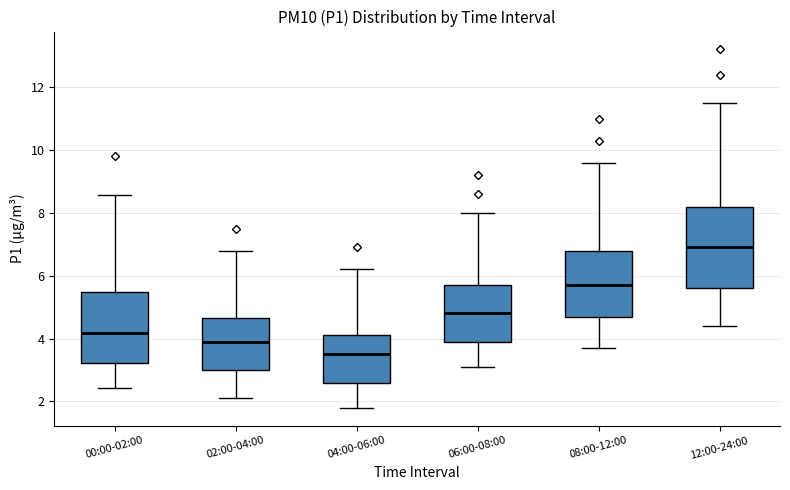

Reading left to right, transcribe this box plot: for each box, give where its median line is, the range the box spans, and where its two whiskers end, as read against the y-axis. The values are not printed on the chart, so give them approximately, as read against the axis.

00:00-02:00: median 4.2, box 3.2 to 5.4, whiskers 2.4 to 8.6
02:00-04:00: median 4.0, box 3.0 to 4.6, whiskers 2.2 to 6.8
04:00-06:00: median 3.6, box 2.6 to 4.2, whiskers 1.8 to 6.2
06:00-08:00: median 4.8, box 4.0 to 5.8, whiskers 3.2 to 8.0
08:00-12:00: median 5.8, box 4.8 to 6.8, whiskers 3.8 to 9.6
12:00-24:00: median 7.0, box 5.6 to 8.2, whiskers 4.4 to 11.6